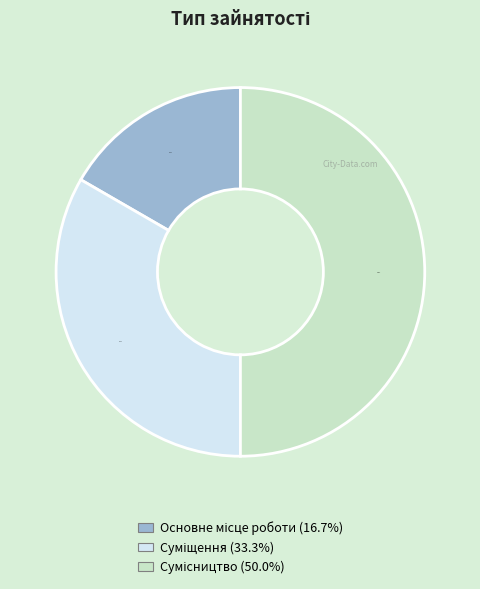

Is it true that Основне місце роботи is 17% of the pie?

True